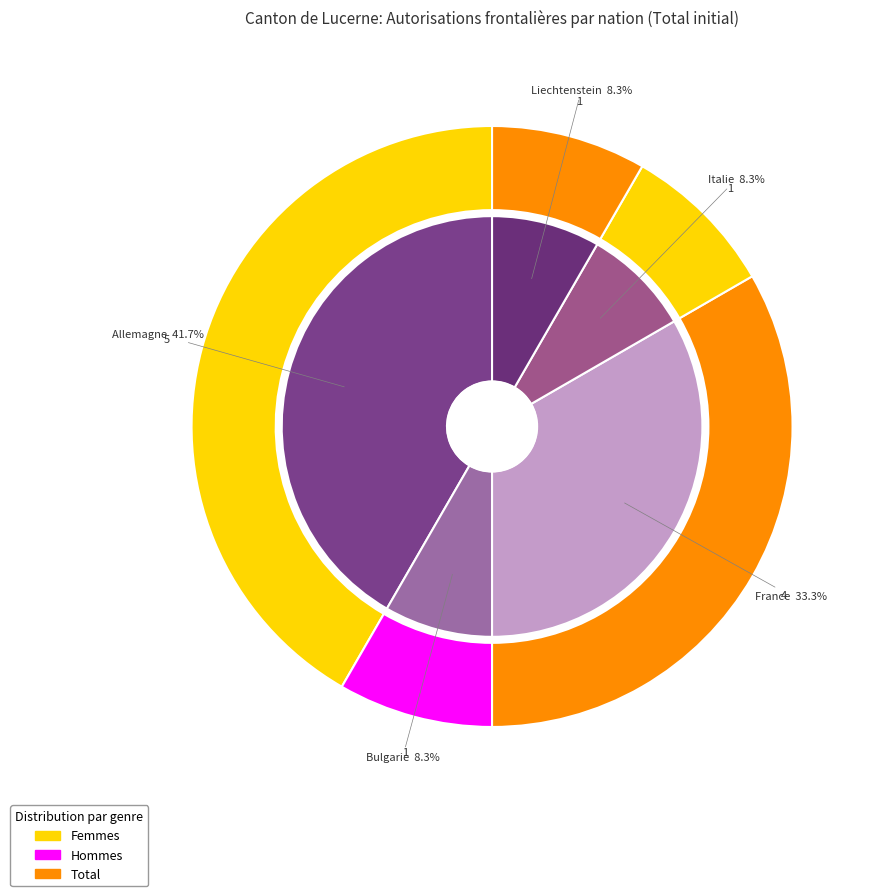

Does Allemagne represent more than half of the total?

No